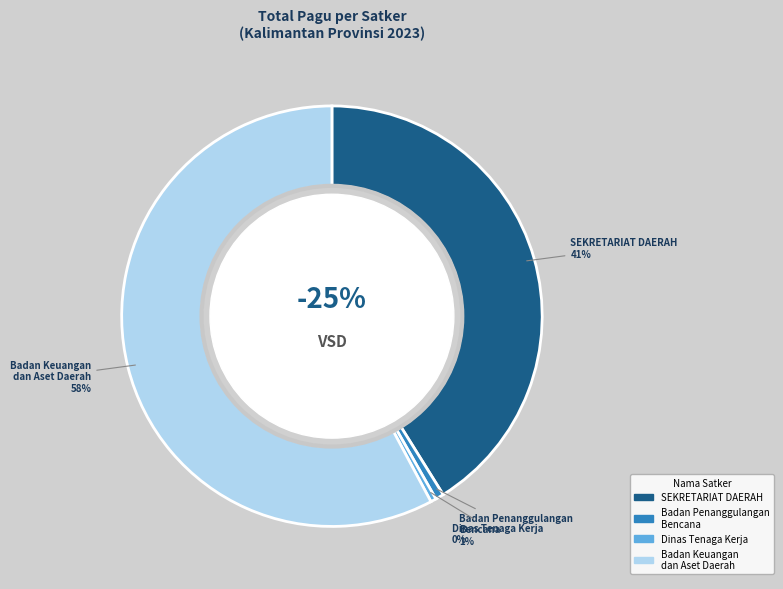

Is it true that SEKRETARIAT DAERAH is 11% of the pie?

False